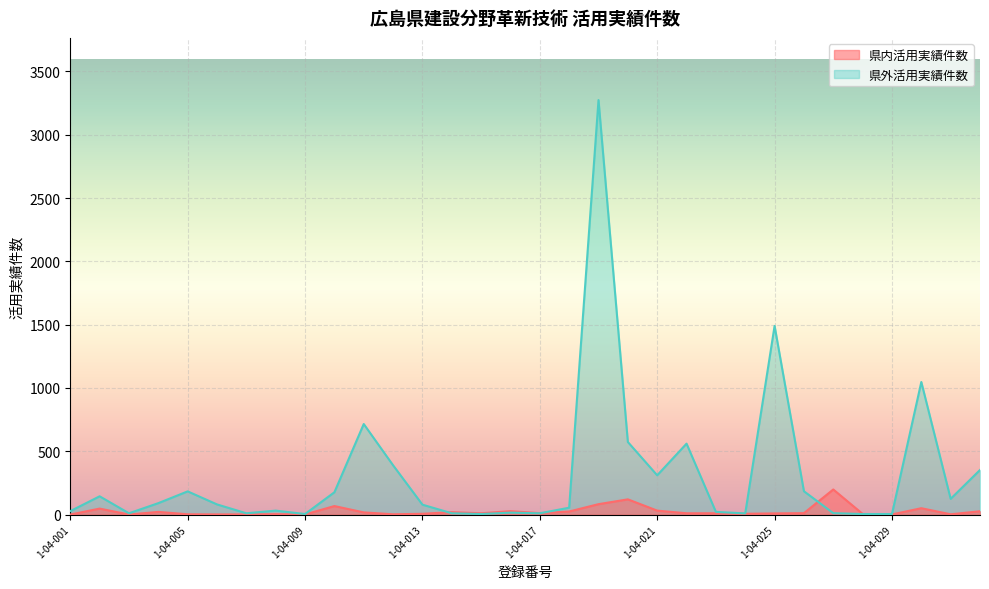

Which label corresponds to the largest value in the chart?

1-04-019